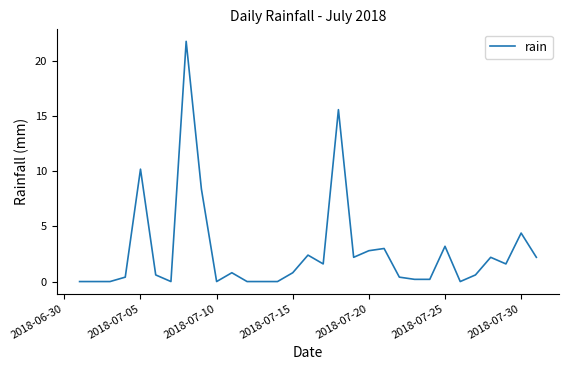

Does the chart have visible grid lines?

No